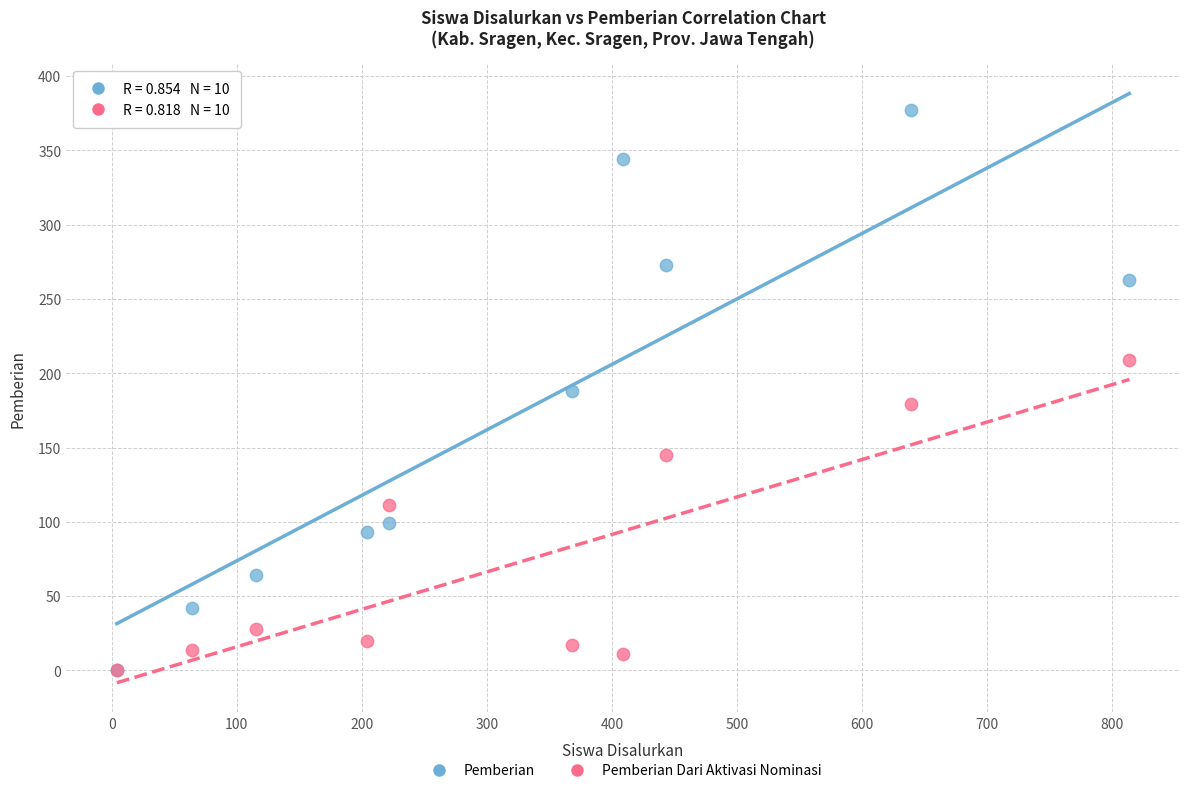

What are all the series names shown in the legend?

Pemberian, Pemberian Dari Aktivasi Nominasi